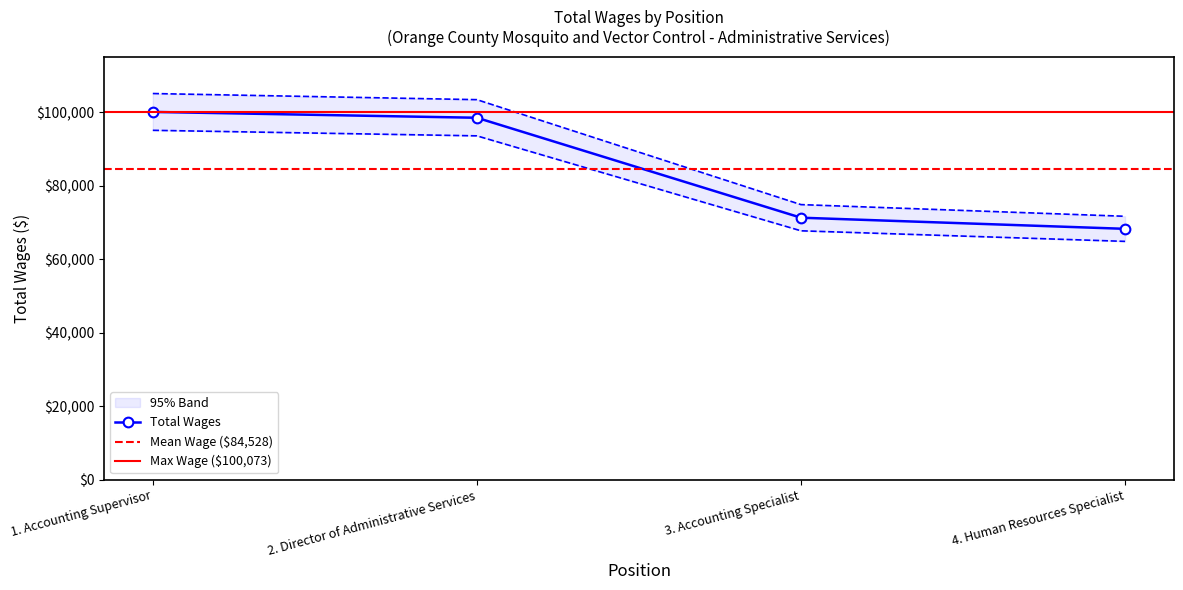

What is the maximum value for Total Wages?

100073